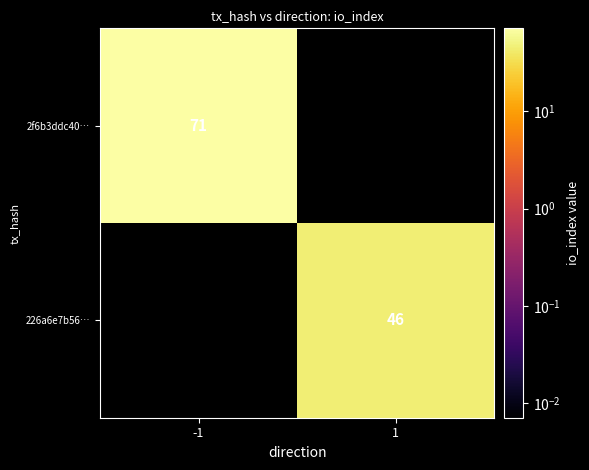

True or false: 2f6b3ddc40… has a value of 71 at -1.

True